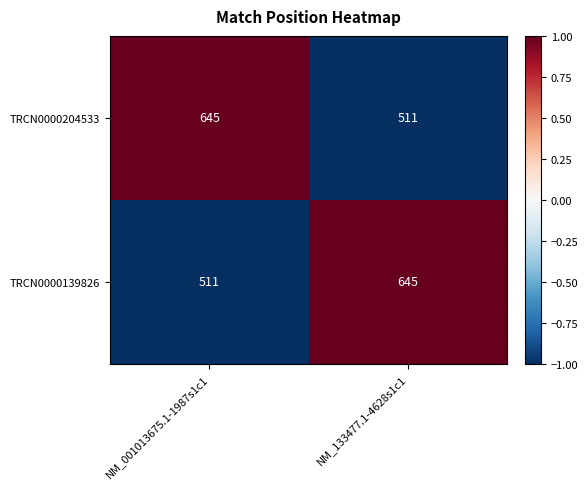

Read the TRCN0000139826 value at NM_133477.1-4628s1c1, to the nearest 5.

645